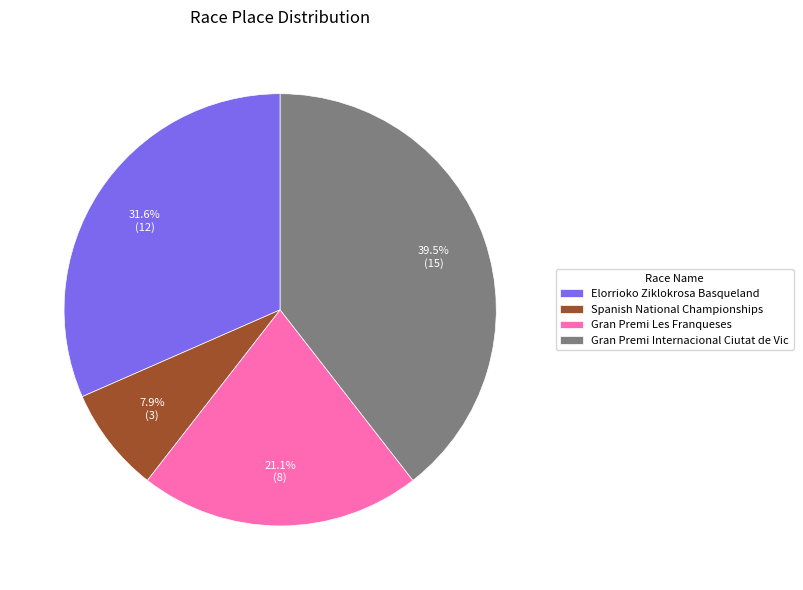

To the nearest percent, what percentage of the pie is Gran Premi Les Franqueses?

21%